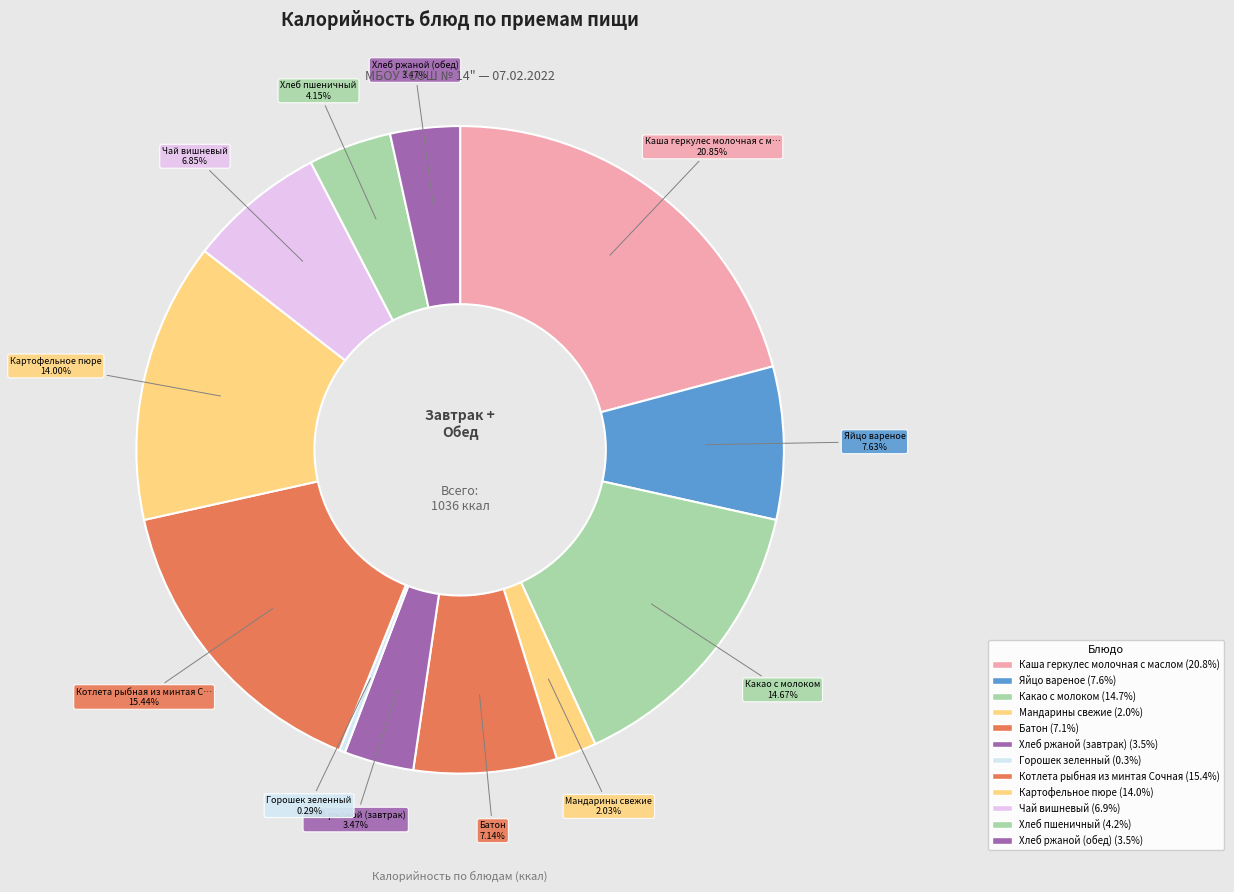

How many segments does this pie chart have?

12